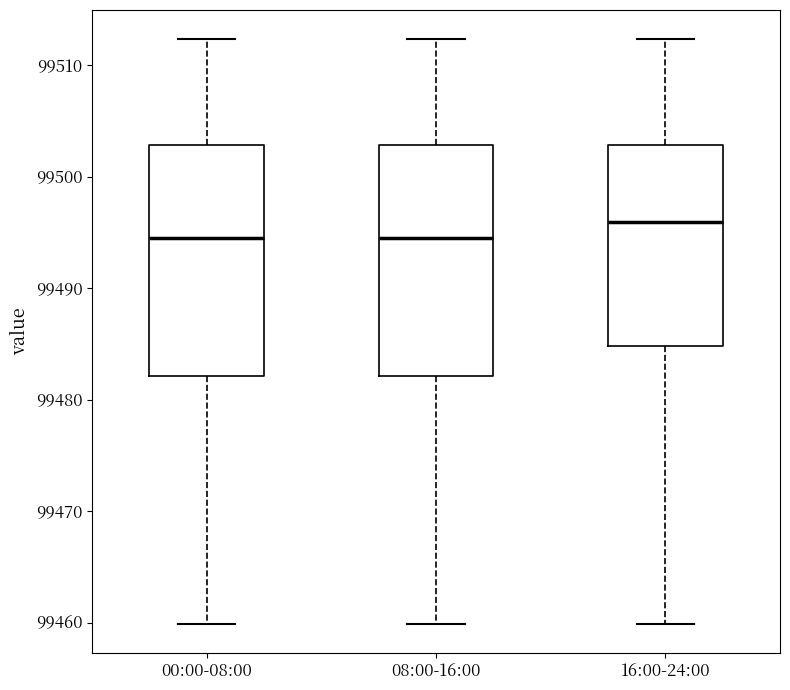

Where is the upper edge of the box for 00:00-08:00 on the y-axis? The values are not printed on the chart, so give them approximately, as read against the axis.

99503